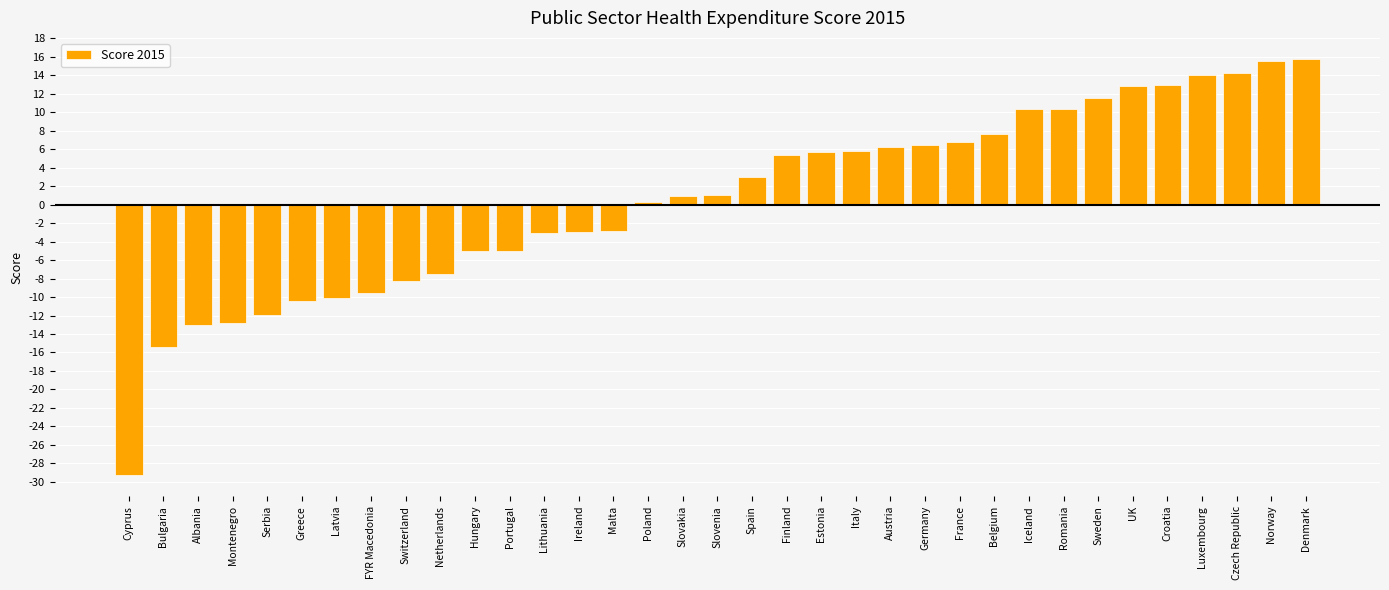

Does the chart contain stacked bars?

No